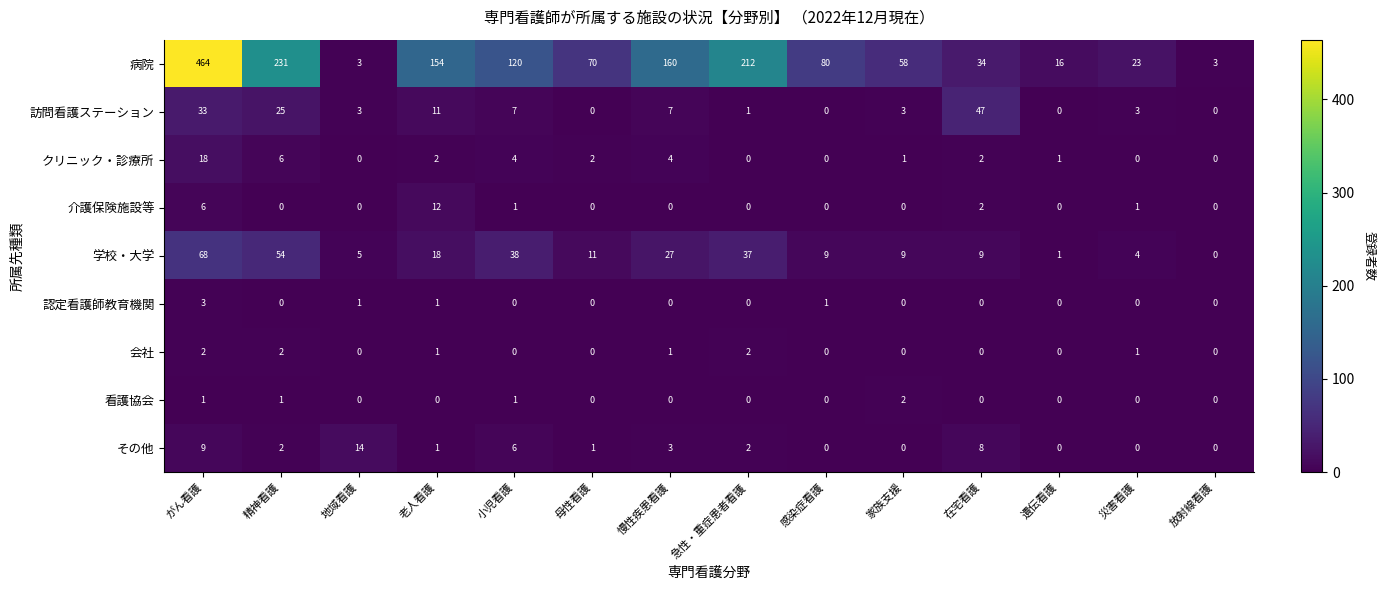

True or false: 介護保険施設等 has a value of 0 at 母性看護.

True